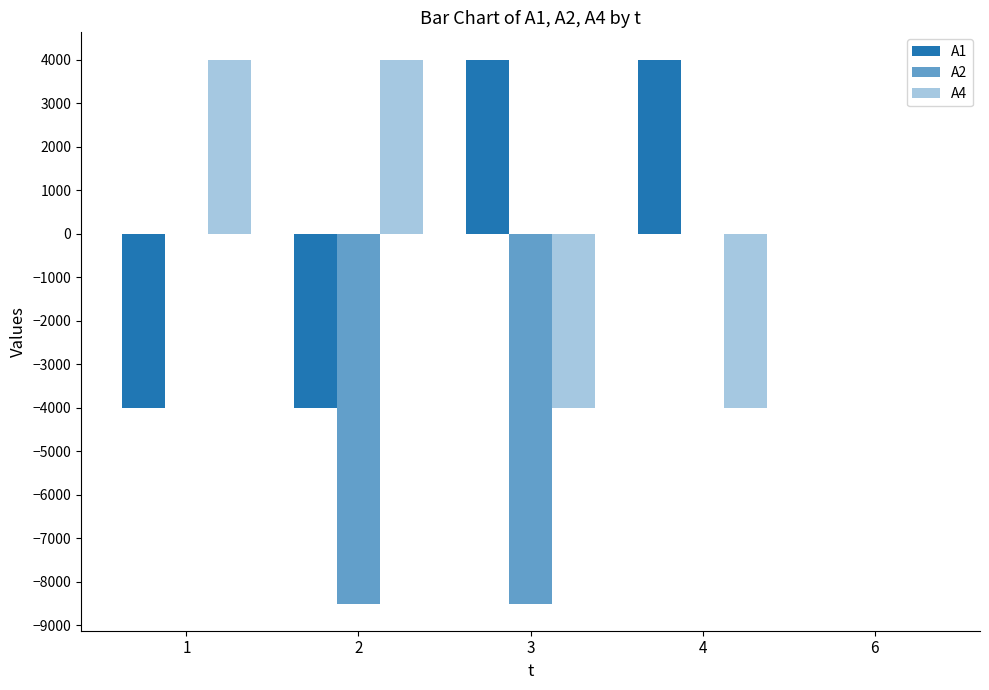

Between 1 and 4, which series saw the biggest shift?

A1